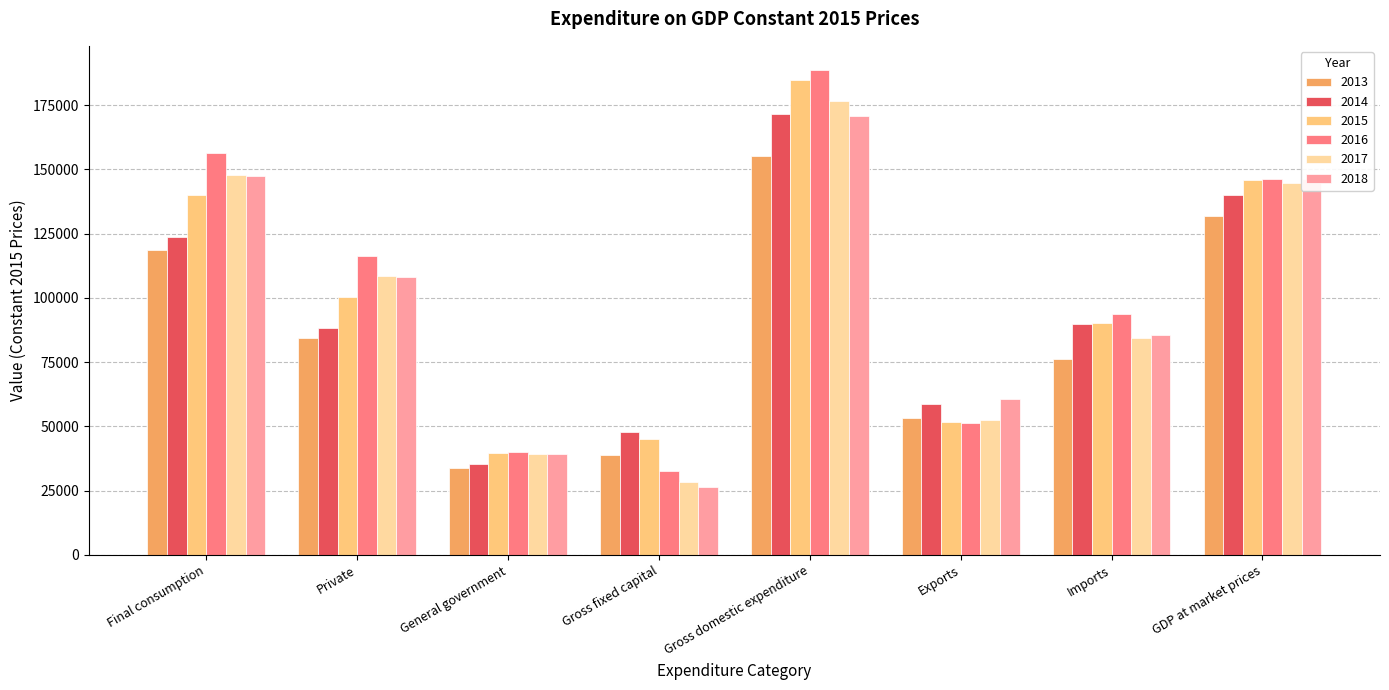

Reading right to left, what are all the values shown in this chart?

2013: 132004.4	76353.5	53107.6	155250.3	38816.4	33974.9	84531.5	118506.5
2014: 140046.8	90000.3	58673.0	171374.1	47667.5	35463.2	88215.1	123678.3
2015: 146018.7	90338.8	51648.0	184709.4	45247.9	39758.8	100332.5	140091.3
2016: 146068.0	93894.1	51333.8	188628.4	32704.5	40186.0	116198.0	156384.0
2017: 144567.5	84409.5	52332.4	176644.7	28216.4	39348.5	108346.7	147695.2
2018: 146099.8	85458.2	60750.4	170807.7	26531.2	39252.0	108140.2	147392.2